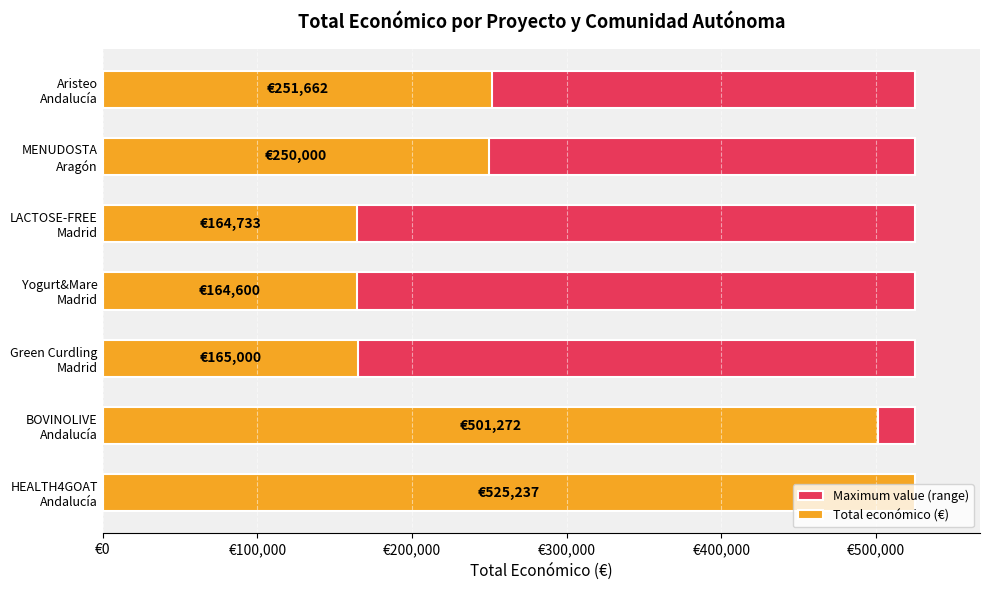

Rank the series by their maximum value, from highest to lowest.

Total económico (€), Maximum value (range)